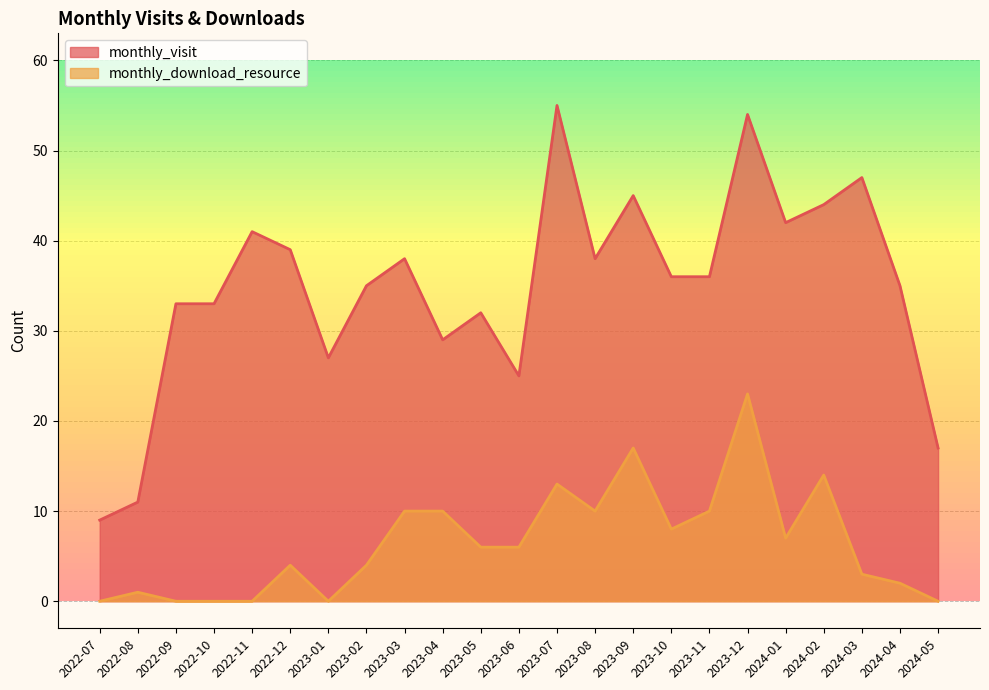

What is the total value across all series at 2024-01?

49